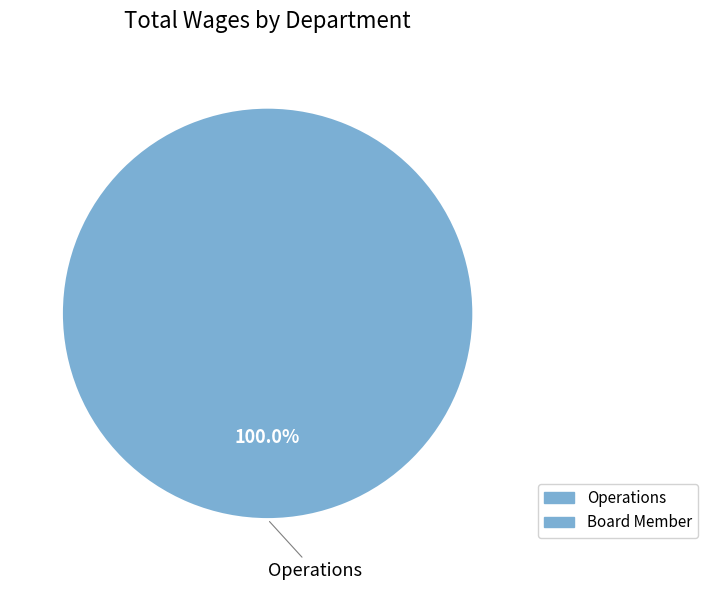

Which category accounts for the majority?

Operations